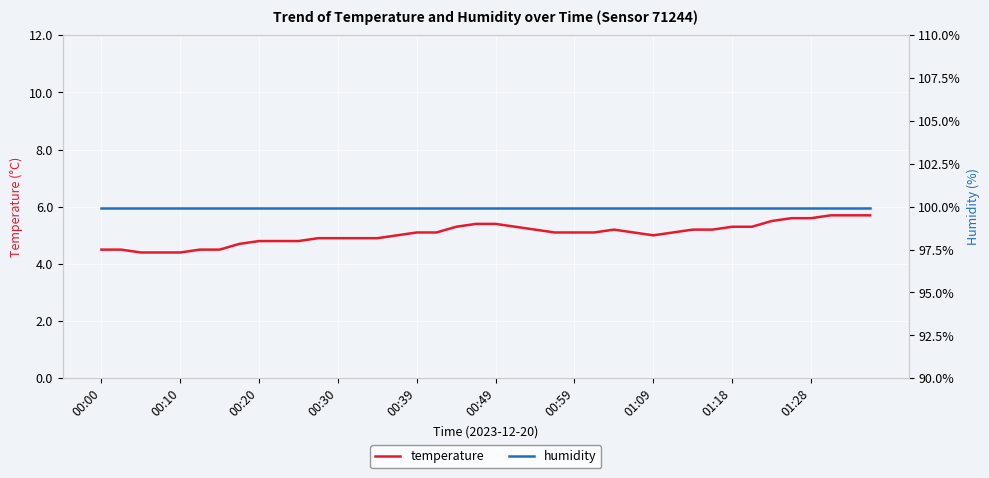

The value of temperature at 01:28 is 5.6. True or false?

True